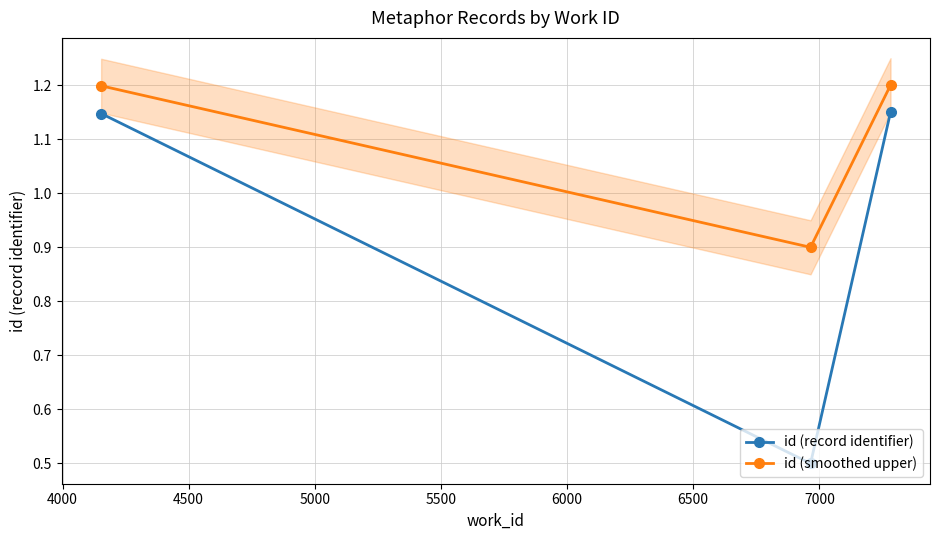

What is the minimum value for id (record identifier)?

0.5